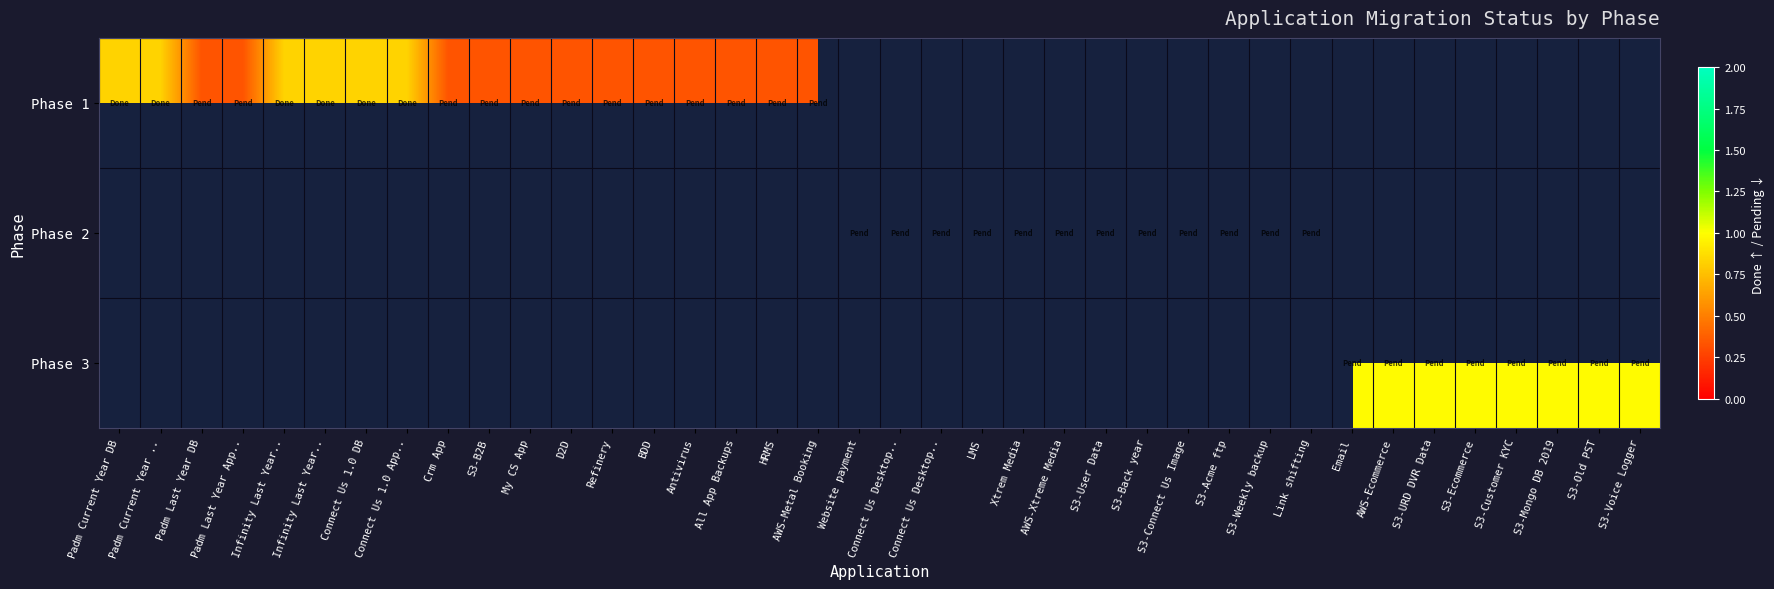

What is the maximum value shown in the chart?

1.0